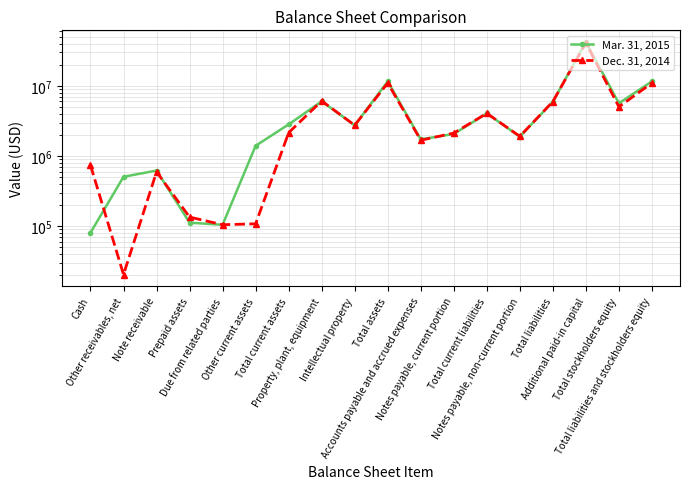

What is the label of the 4th point from the right?

Total liabilities